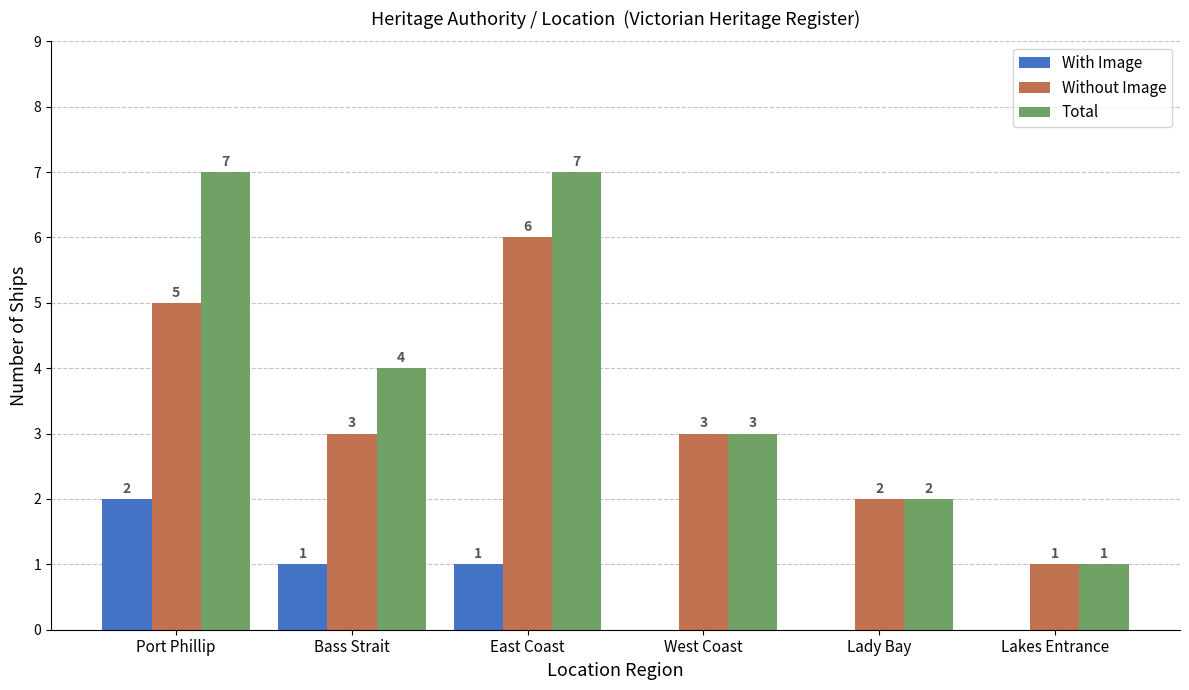

Where does the Total series first go above 4?

Port Phillip